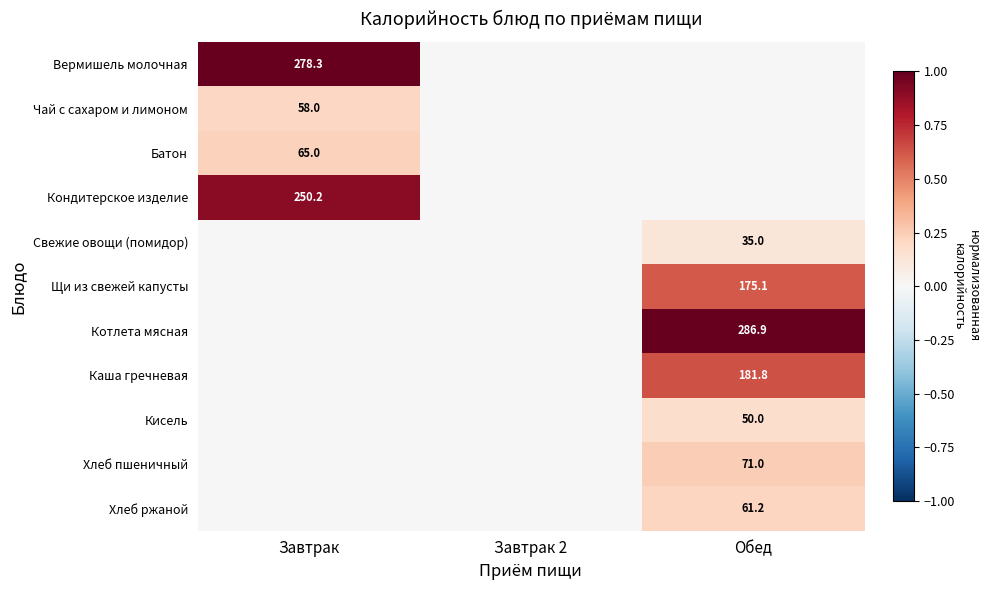

True or false: Хлеб пшеничный has a value of 28.0 at Обед.

False